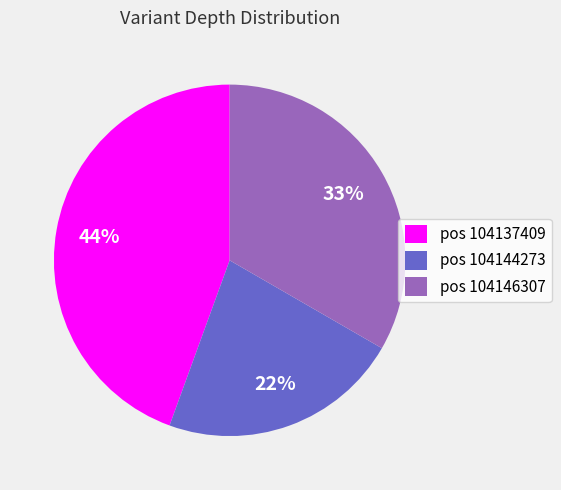

True or false: pos 104137409 accounts for 44% of the total.

True